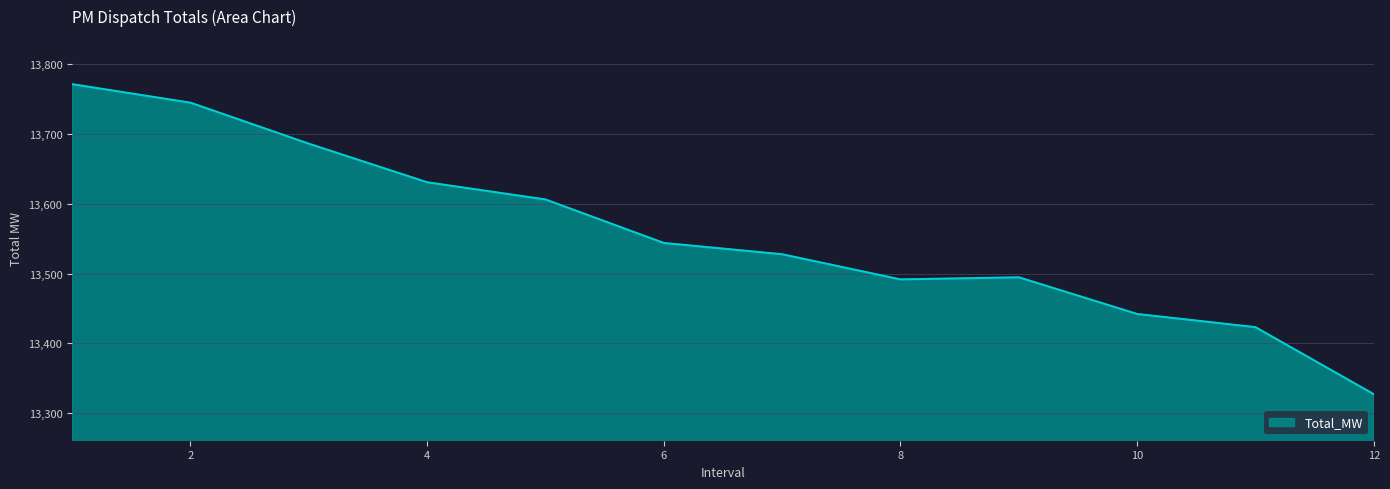

What is the difference between the maximum and minimum values?

444.0